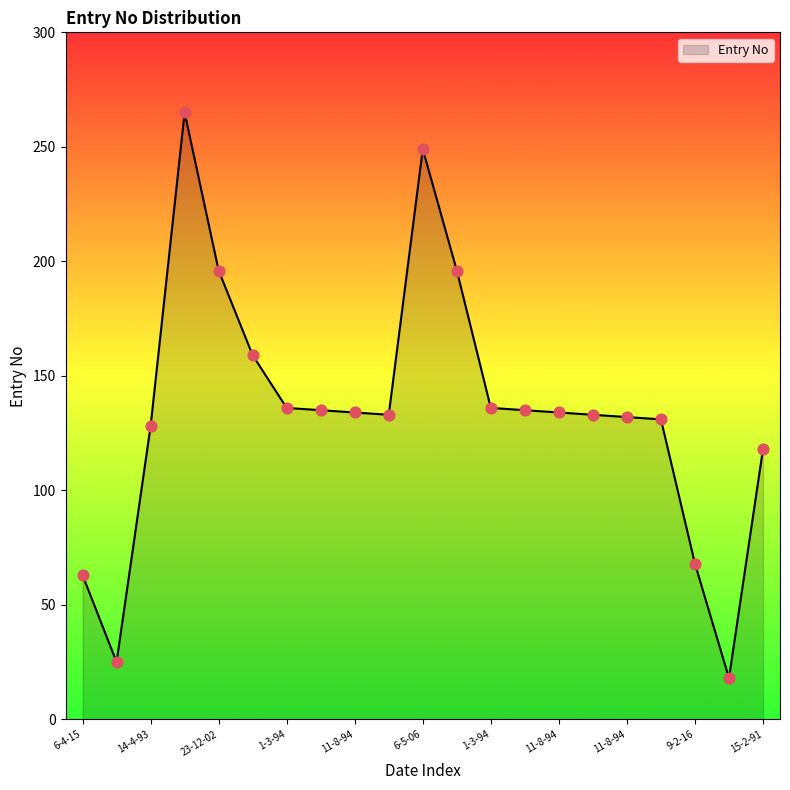

What is the maximum value shown in the chart?

265